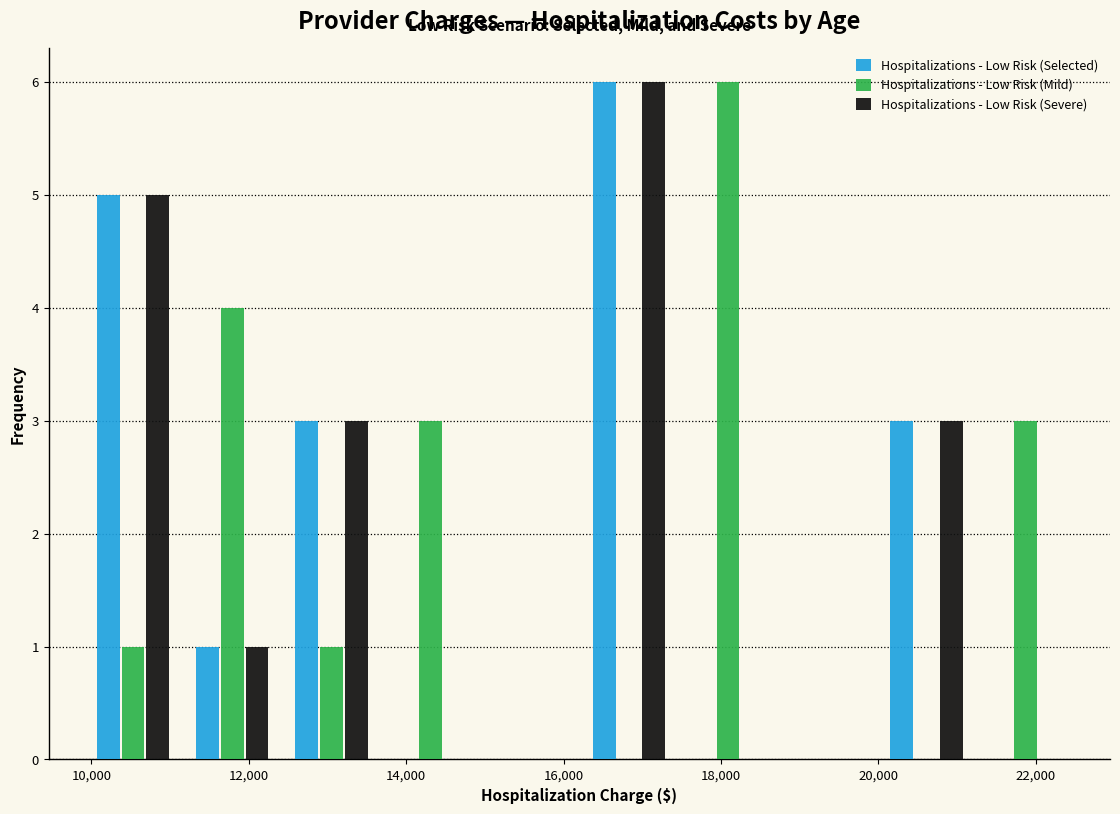

Reading left to right, list every range on the x-axis with the height of the bar of each series over it. Neither the bar edges nor the heights are printed on the chart, so give them approximately, as read against the axes.

9900 to 11160: Hospitalizations - Low Risk (Selected)=5	Hospitalizations - Low Risk (Mild)=1	Hospitalizations - Low Risk (Severe)=5
11160 to 12420: Hospitalizations - Low Risk (Selected)=1	Hospitalizations - Low Risk (Mild)=4	Hospitalizations - Low Risk (Severe)=1
12420 to 13680: Hospitalizations - Low Risk (Selected)=3	Hospitalizations - Low Risk (Mild)=1	Hospitalizations - Low Risk (Severe)=3
13680 to 14940: Hospitalizations - Low Risk (Selected)=0	Hospitalizations - Low Risk (Mild)=3	Hospitalizations - Low Risk (Severe)=0
14940 to 16200: Hospitalizations - Low Risk (Selected)=0	Hospitalizations - Low Risk (Mild)=0	Hospitalizations - Low Risk (Severe)=0
16200 to 17460: Hospitalizations - Low Risk (Selected)=6	Hospitalizations - Low Risk (Mild)=0	Hospitalizations - Low Risk (Severe)=6
17460 to 18720: Hospitalizations - Low Risk (Selected)=0	Hospitalizations - Low Risk (Mild)=6	Hospitalizations - Low Risk (Severe)=0
18720 to 19980: Hospitalizations - Low Risk (Selected)=0	Hospitalizations - Low Risk (Mild)=0	Hospitalizations - Low Risk (Severe)=0
19980 to 21240: Hospitalizations - Low Risk (Selected)=3	Hospitalizations - Low Risk (Mild)=0	Hospitalizations - Low Risk (Severe)=3
21240 to 22500: Hospitalizations - Low Risk (Selected)=0	Hospitalizations - Low Risk (Mild)=3	Hospitalizations - Low Risk (Severe)=0